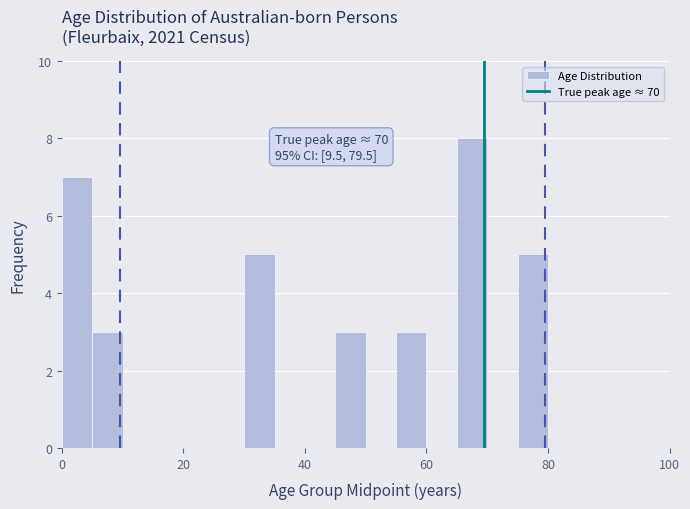

Around what value on the x-axis is the tallest bar? Give the approximate position of its centre, as read against the axis.

68